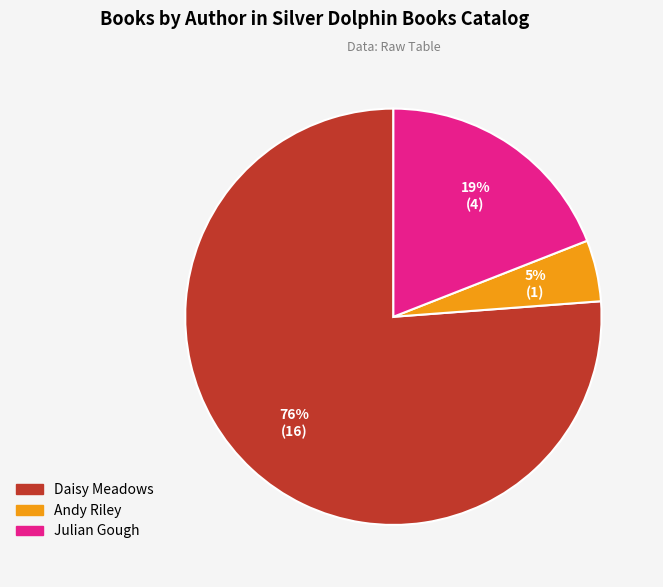

The Daisy Meadows slice represents 85% of the pie. True or false?

False